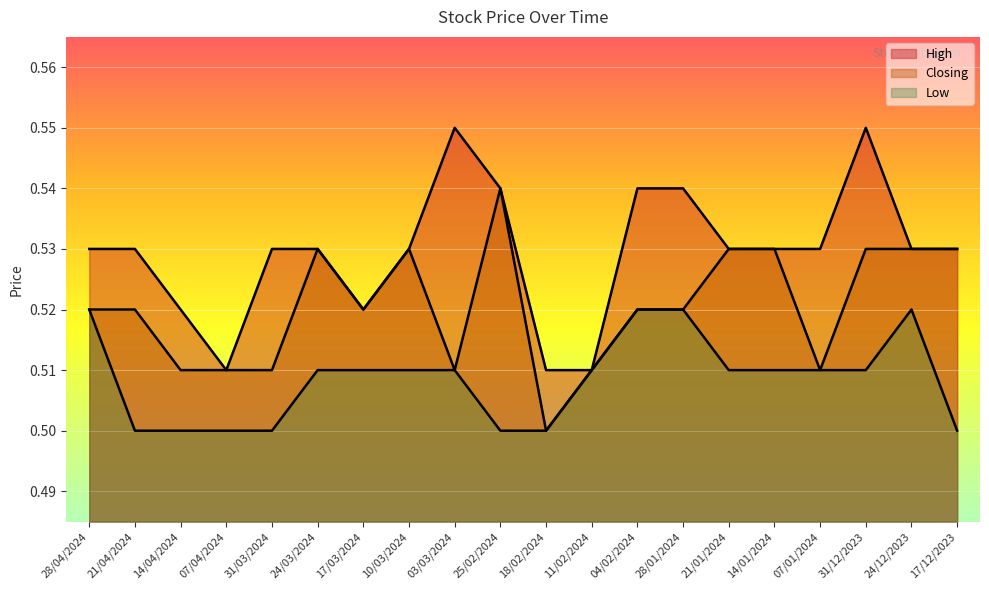

What is the label of the 3rd point from the left?

14/04/2024